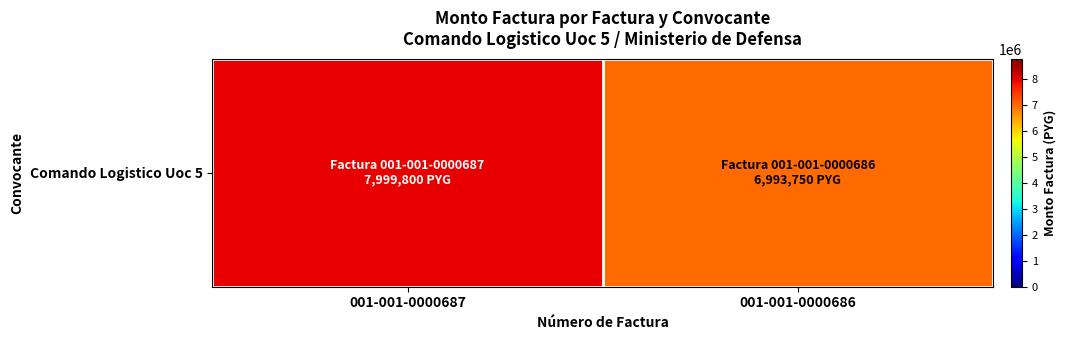

What is the difference between the values at 001-001-0000686 and 001-001-0000687?

1006050